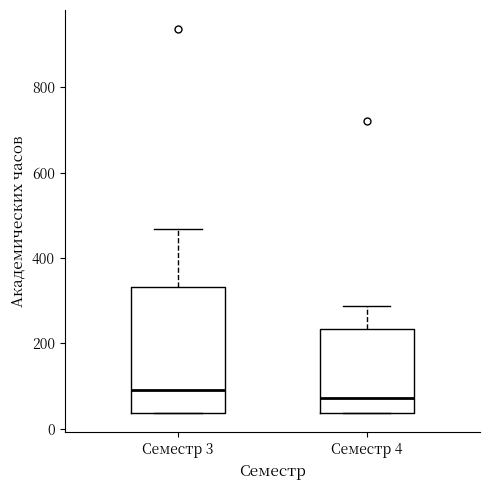

Comparing the boxes themselves (not the whiskers), which one is the tallest?

Семестр 3